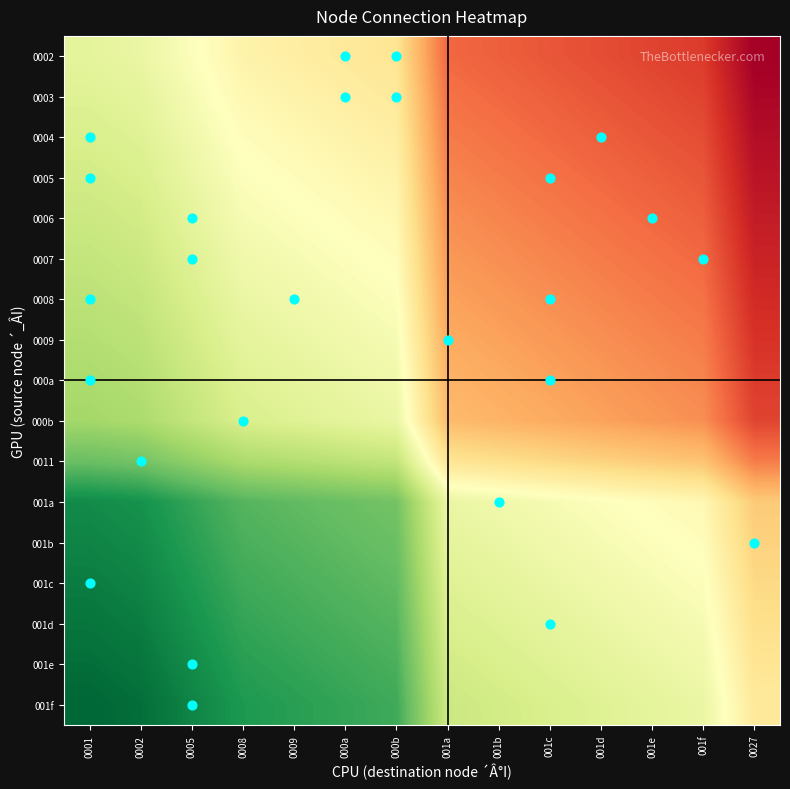

What is the total value across all series at 0009?

100